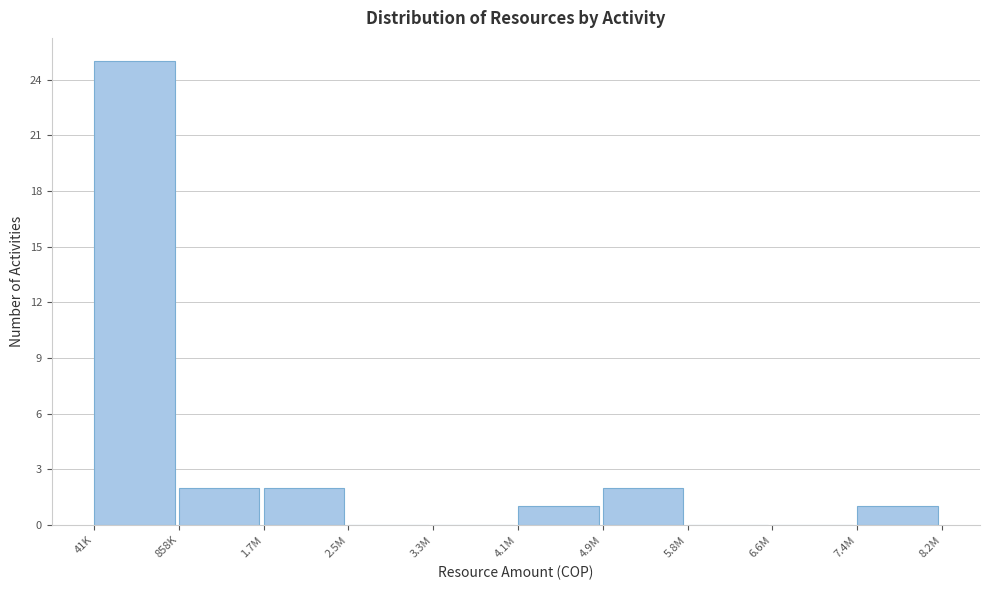

Reading left to right, transcribe all the data shown in this chart.

41K=25	858K=2	1.7M=2	2.5M=0	3.3M=0	4.1M=1	4.9M=2	5.8M=0	6.6M=0	7.4M=1